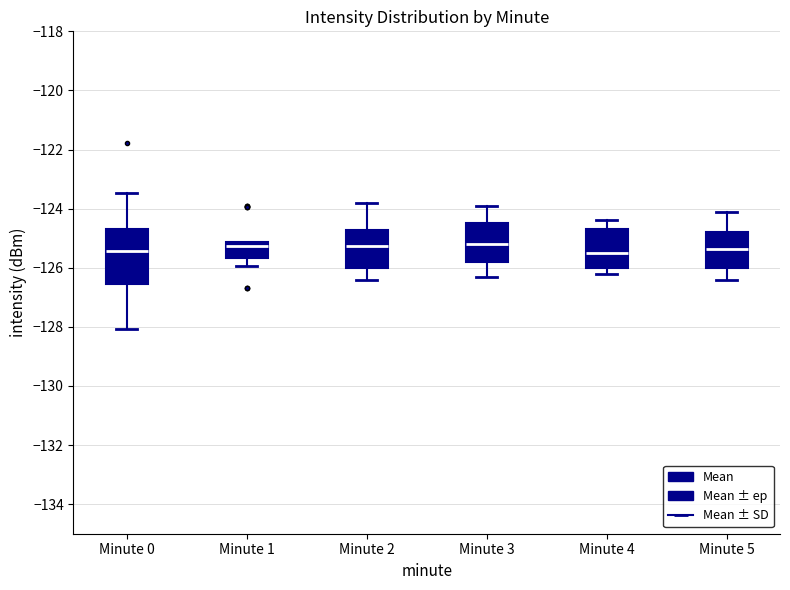

Where is the lower edge of the box for Minute 3 on the y-axis? The values are not printed on the chart, so give them approximately, as read against the axis.

-125.8